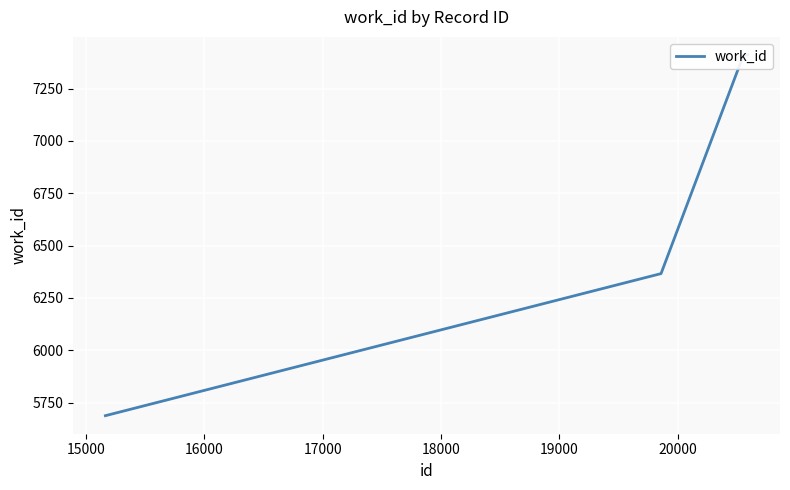

How many lines are shown in the chart?

1